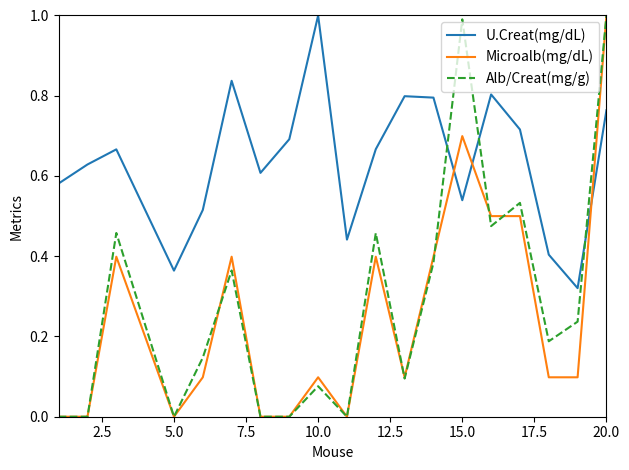

Which series ends up on top after the final intersection of Alb/Creat(mg/g) and U.Creat(mg/dL)?

Alb/Creat(mg/g)